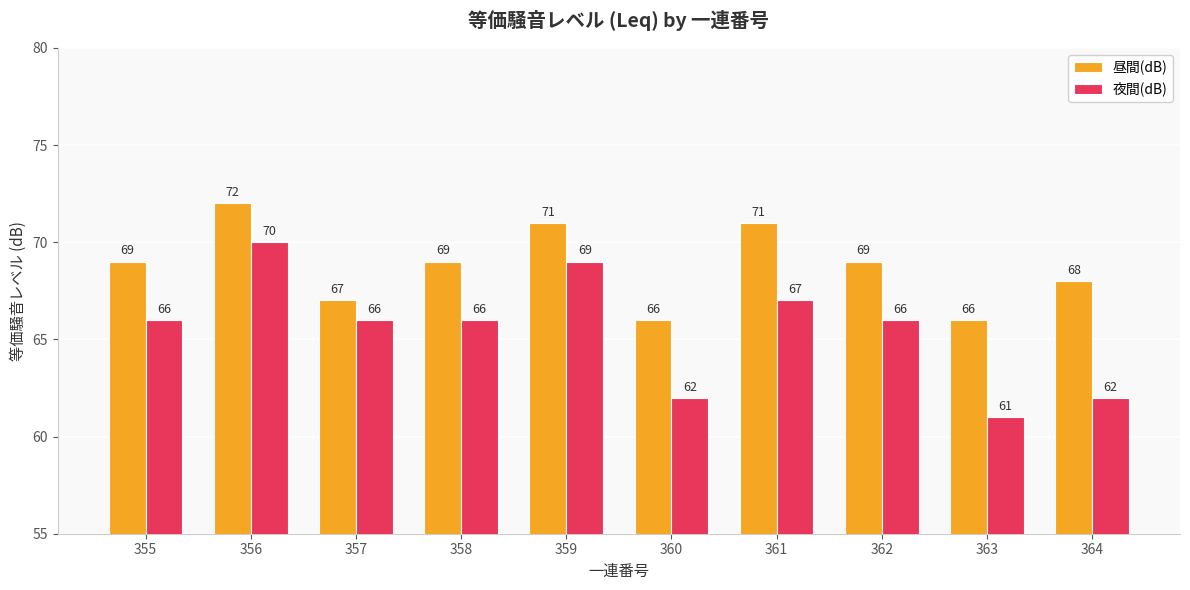

What are all the series names shown in the legend?

昼間(dB), 夜間(dB)